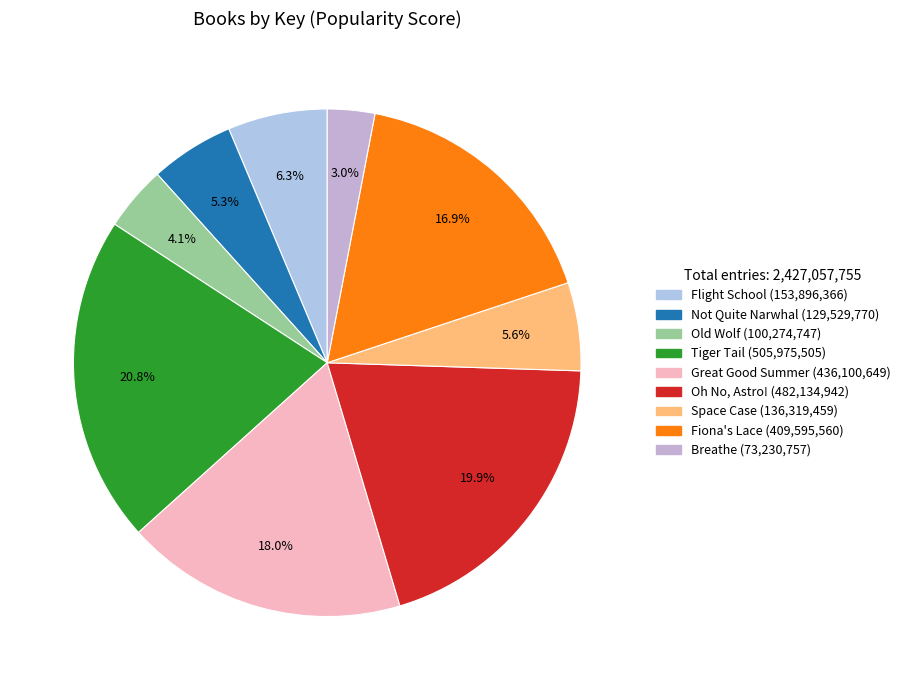

What percentage is NOT represented by Breathe?

97.0%